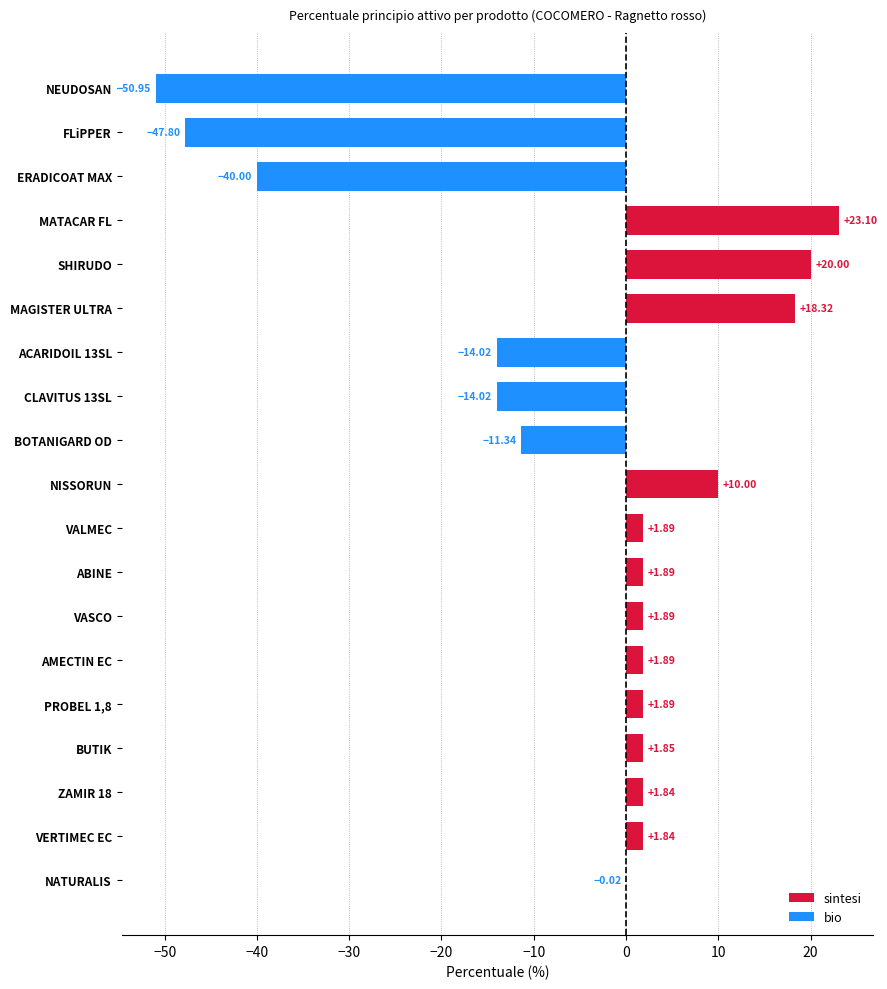

Between MAGISTER ULTRA and ACARIDOIL 13SL, which is larger?

MAGISTER ULTRA